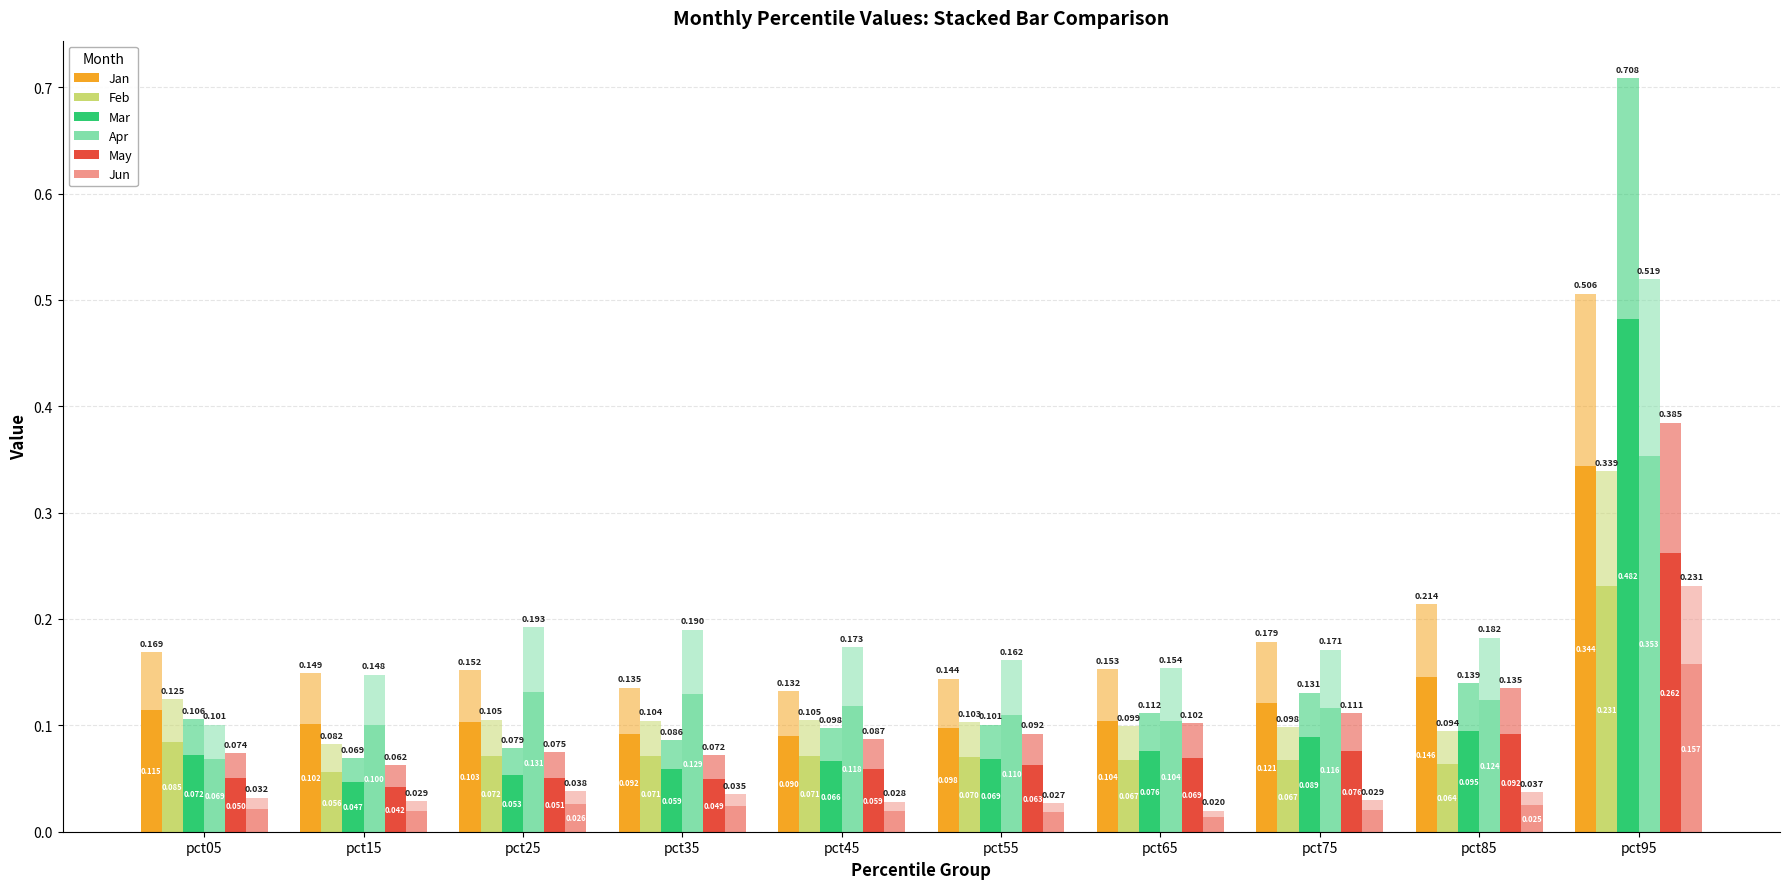

Rank the series at pct75 from highest to lowest value.

Jan, Apr, Mar, May, Feb, Jun